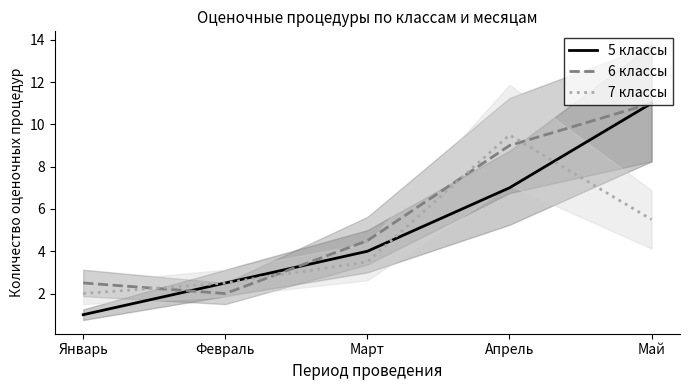

Which series has the widest spread of values?

5 классы